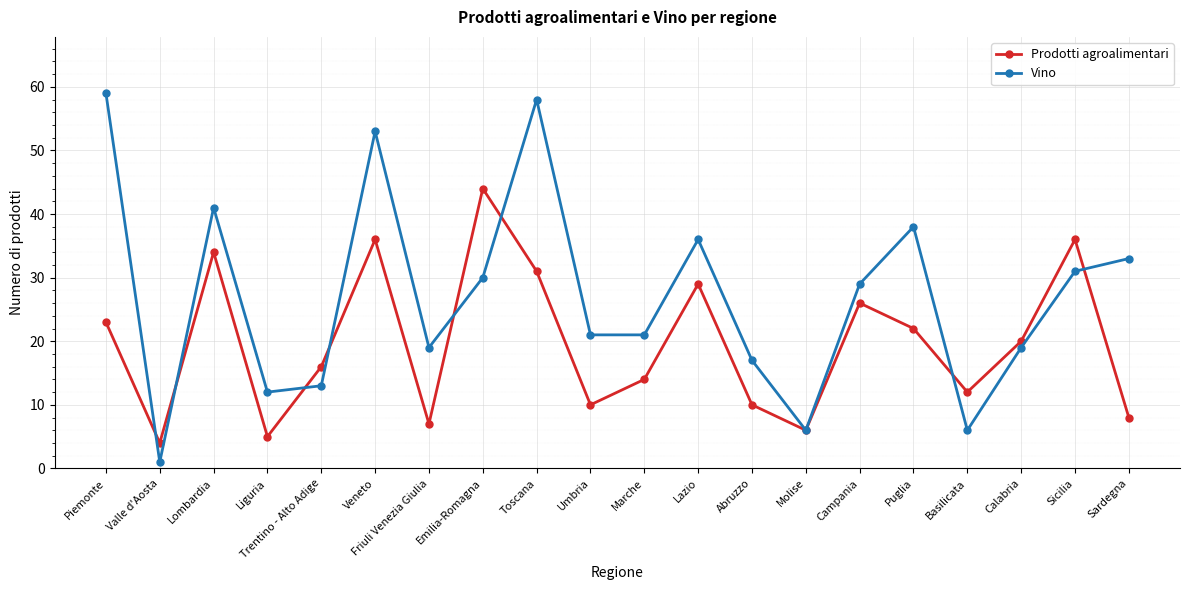

Between which two adjacent categories do Prodotti agroalimentari and Vino first intersect?

Piemonte and Valle d'Aosta